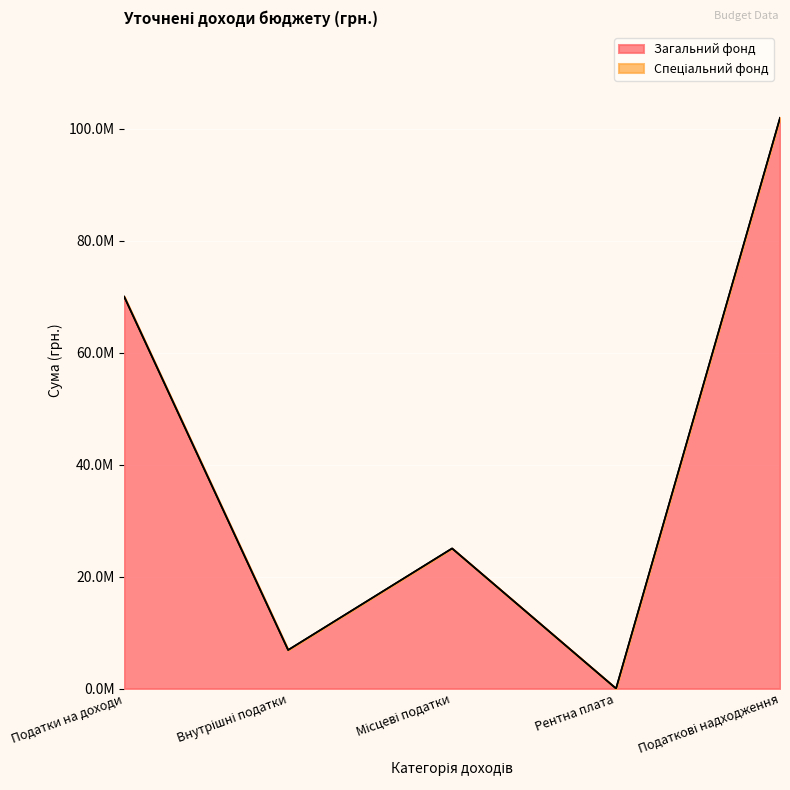

Reading left to right, extract all data points from this chart.

Податки на доходи=69985539	Внутрішні податки=6881350	Місцеві податки=25022327	Рентна плата=1490	Податкові надходження=101890706